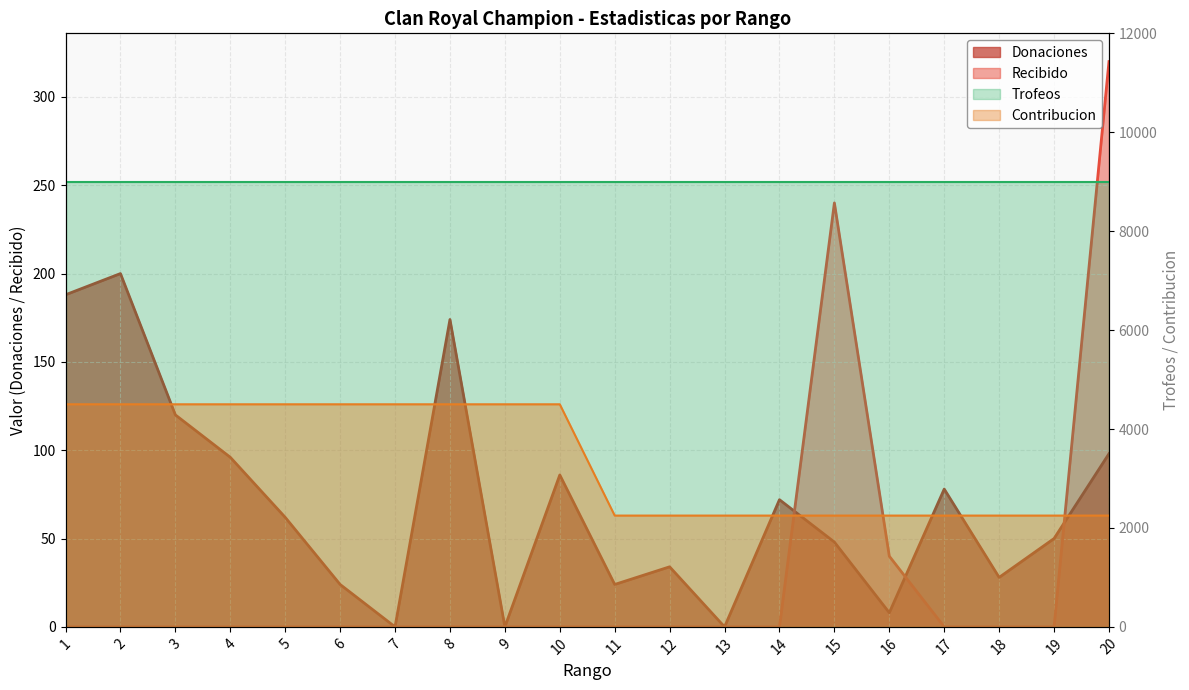

At which label is Recibido closest to 160?

15